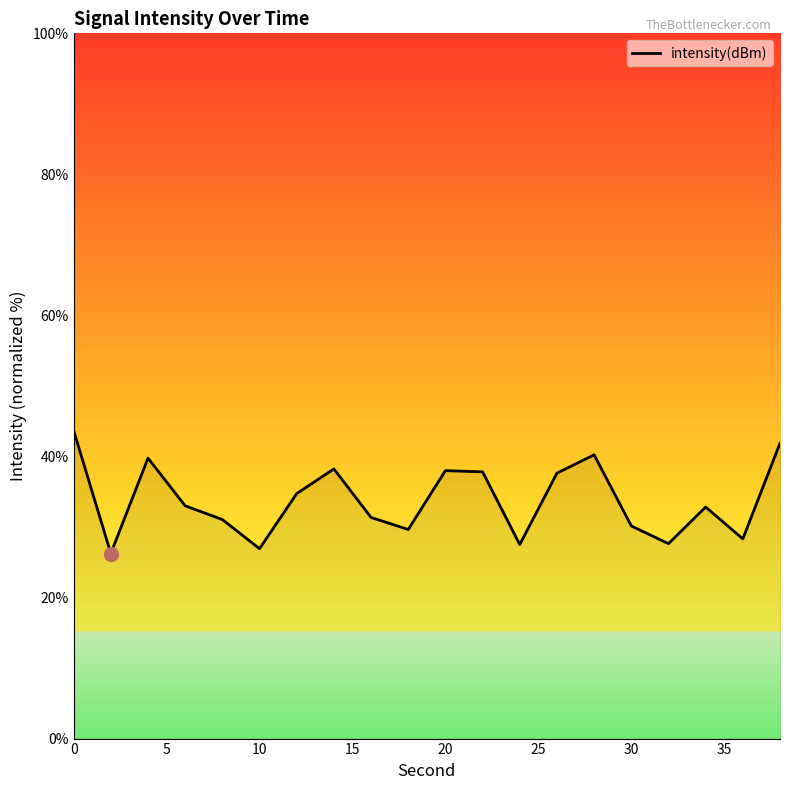

What is the minimum value shown in the chart?

26.2